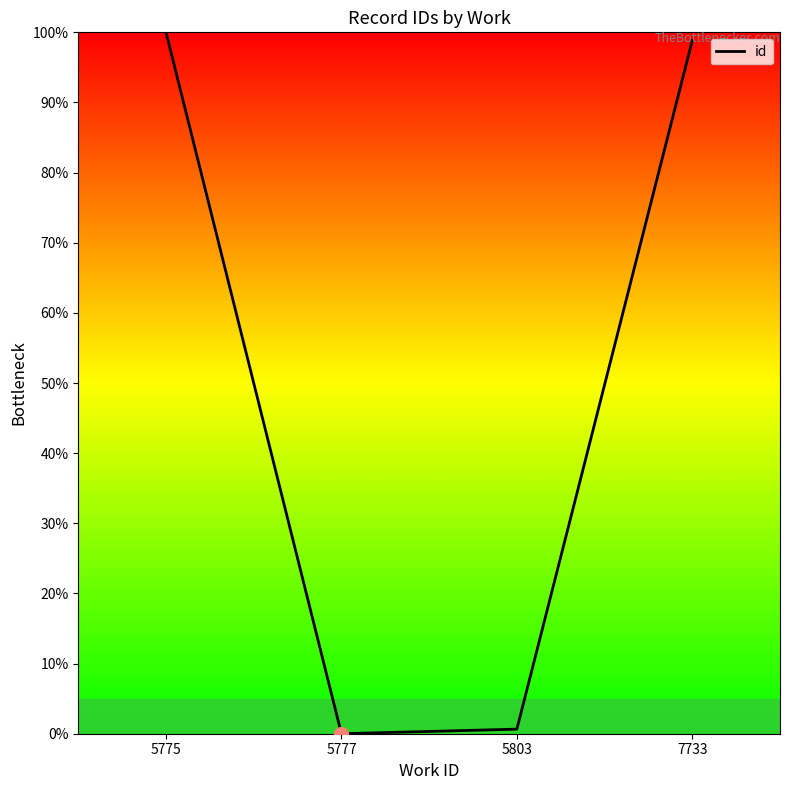

What is the change in value from 5775 to 5803?

-99.3